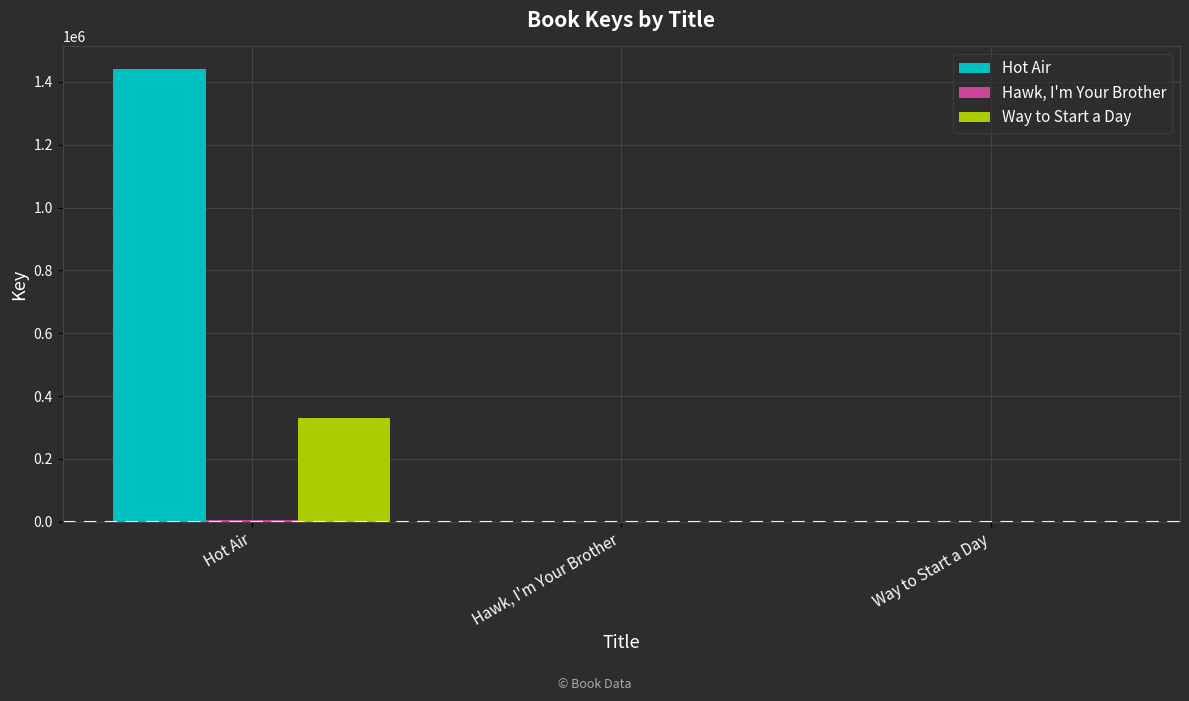

The value of Hot Air at Hot Air is 1440818. True or false?

True